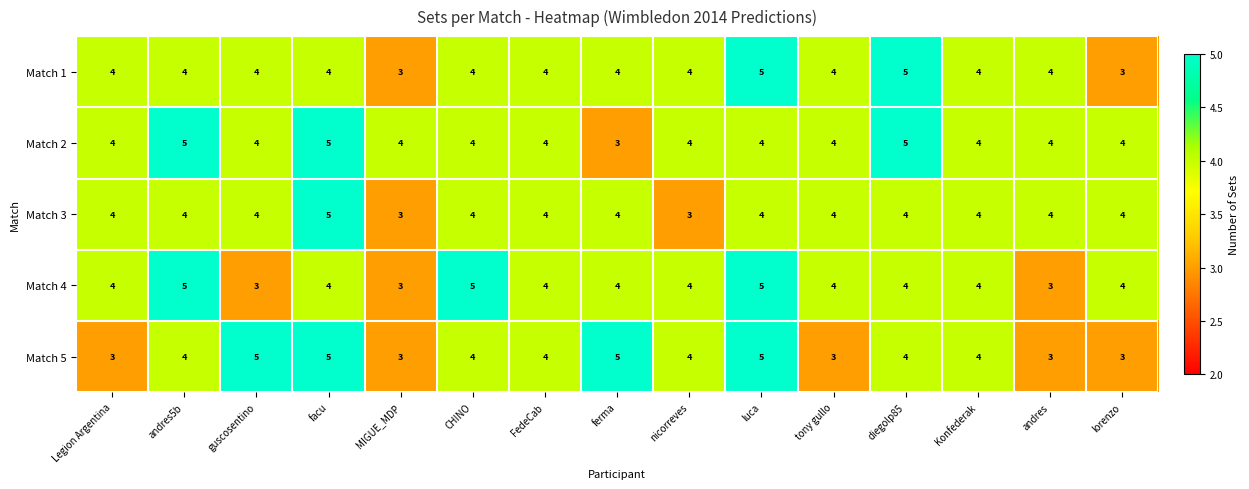

How many Match 1 values are between 4 and 5?

13